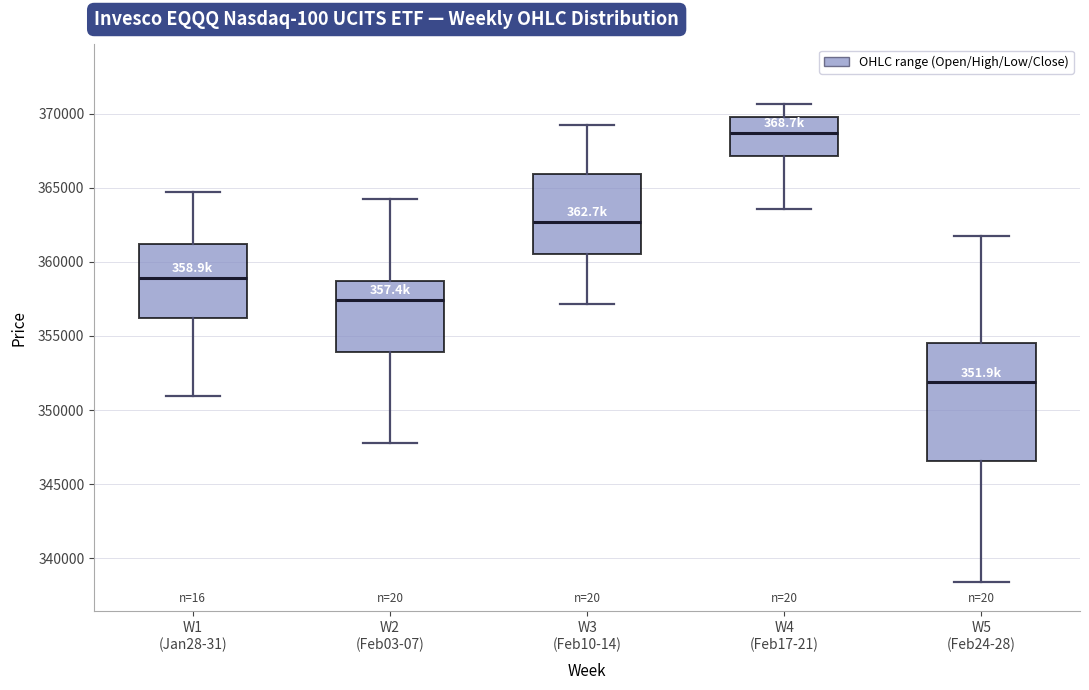

Reading left to right, read every box against the y-axis: the position of its median line, the range the box covers, and the ends of its whiskers. The values are not printed on the chart, so give them approximately, as read against the axis.

W1 (Jan28-31): median 359000, box 356000 to 361000, whiskers 351000 to 364500
W2 (Feb03-07): median 357500, box 354000 to 358500, whiskers 348000 to 364000
W3 (Feb10-14): median 362500, box 360500 to 366000, whiskers 357000 to 369000
W4 (Feb17-21): median 368500, box 367000 to 370000, whiskers 363500 to 370500
W5 (Feb24-28): median 352000, box 346500 to 354500, whiskers 338500 to 361500